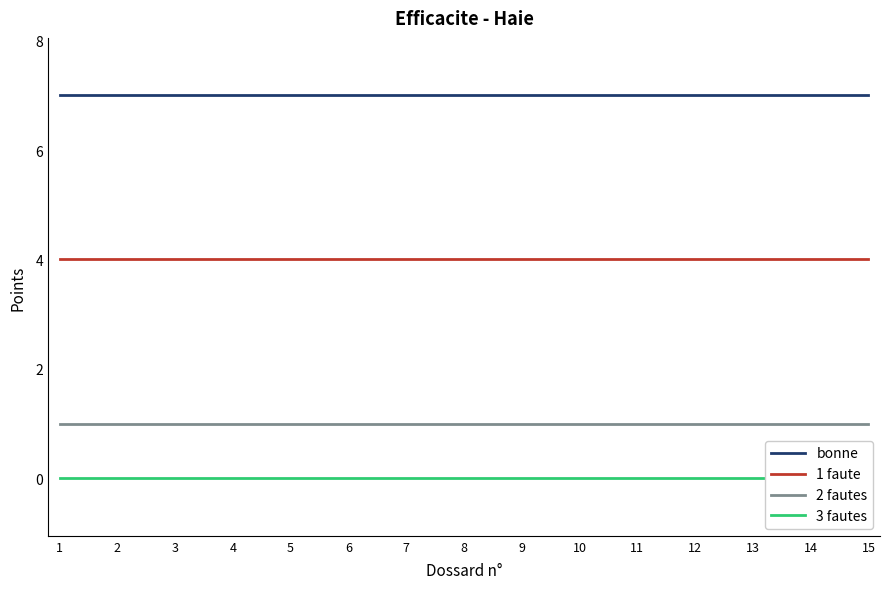

At 5, list the series in order from largest to smallest.

bonne, 1 faute, 2 fautes, 3 fautes